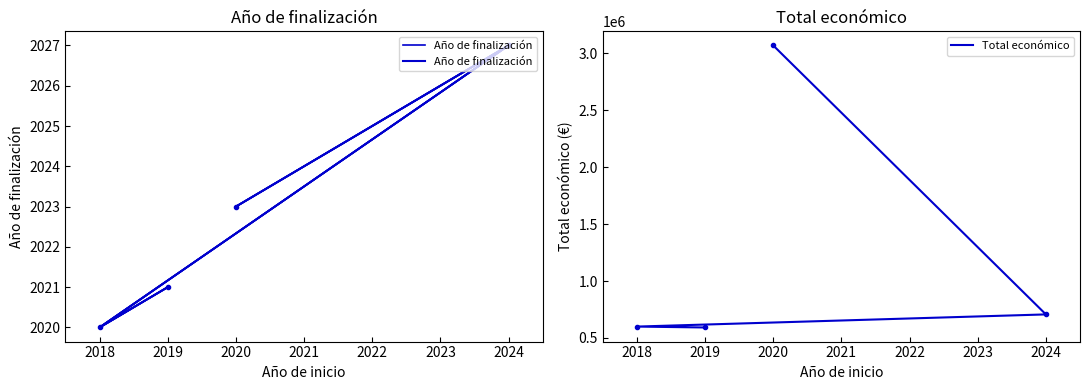

How many categories are shown in the chart?

4